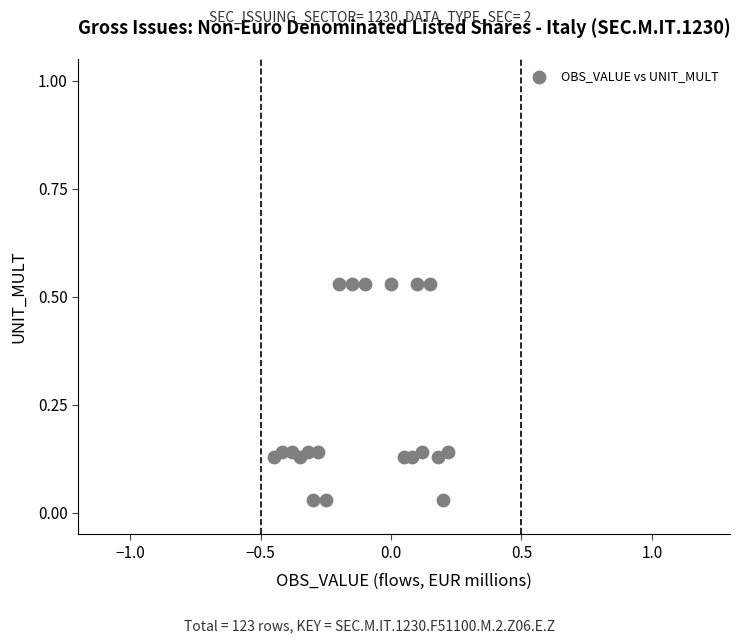

What is the range of X values (max minus min)?

0.7